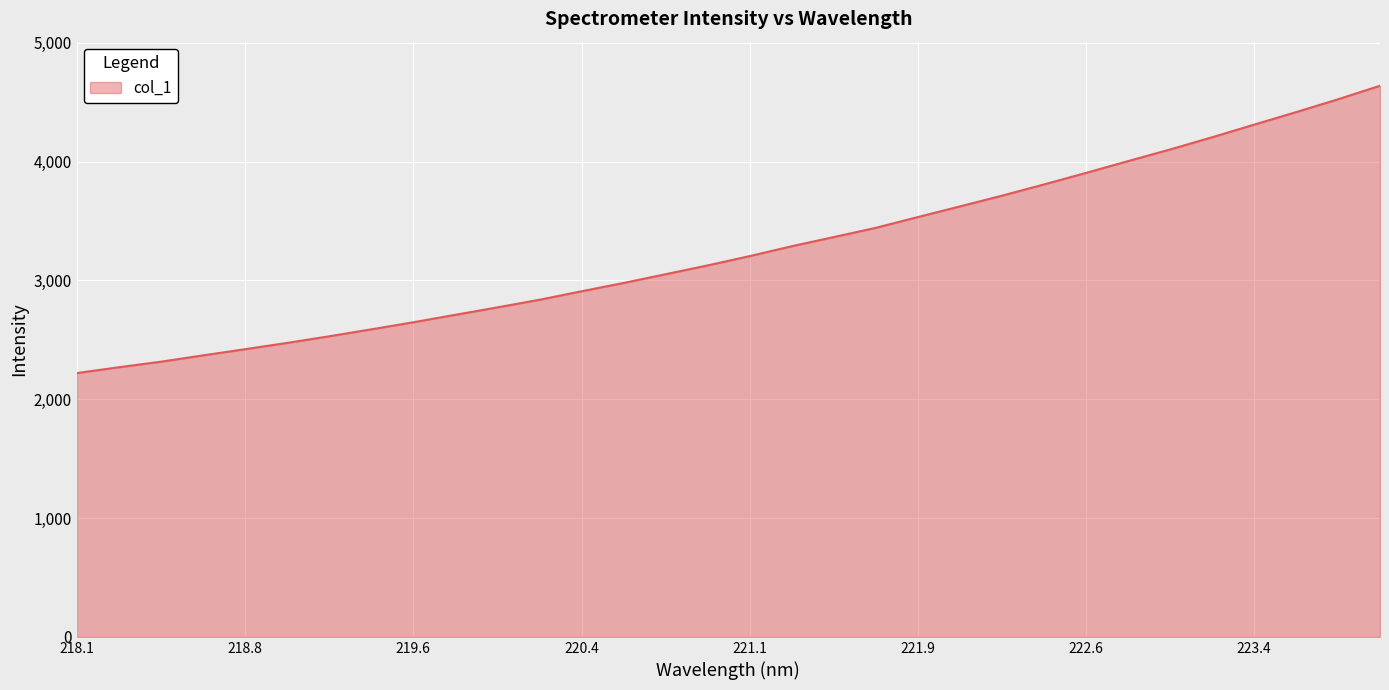

What is the greatest value displayed?

4638.5